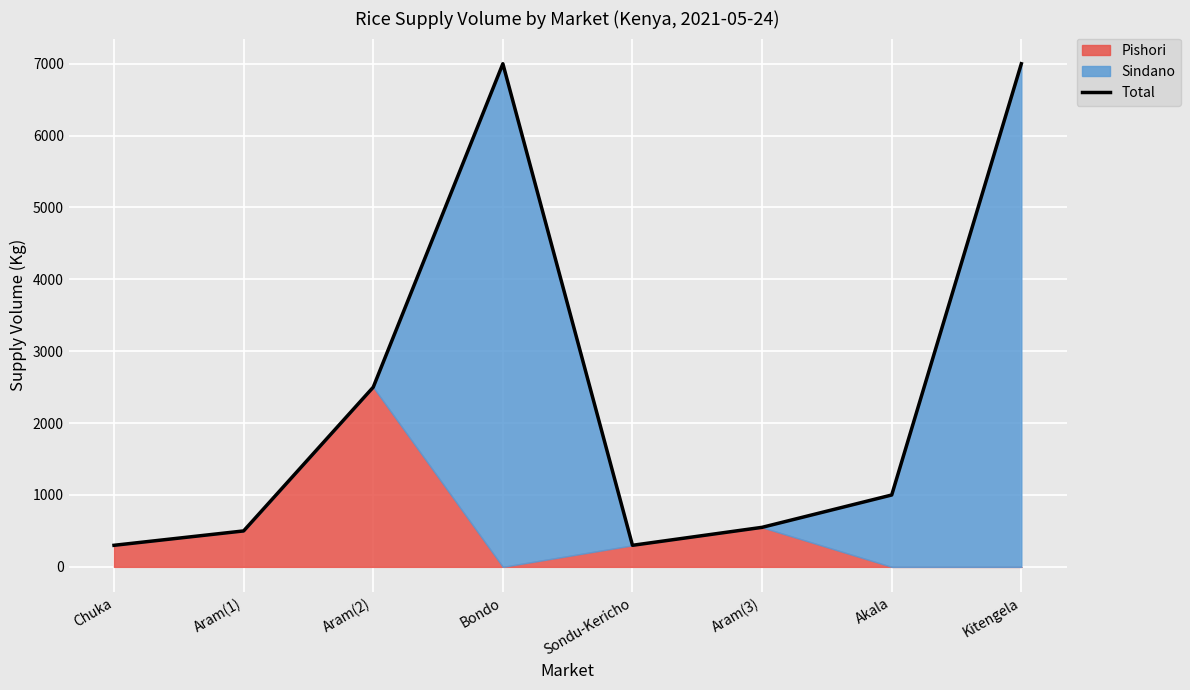

Does the chart display data point markers on the line(s)?

No